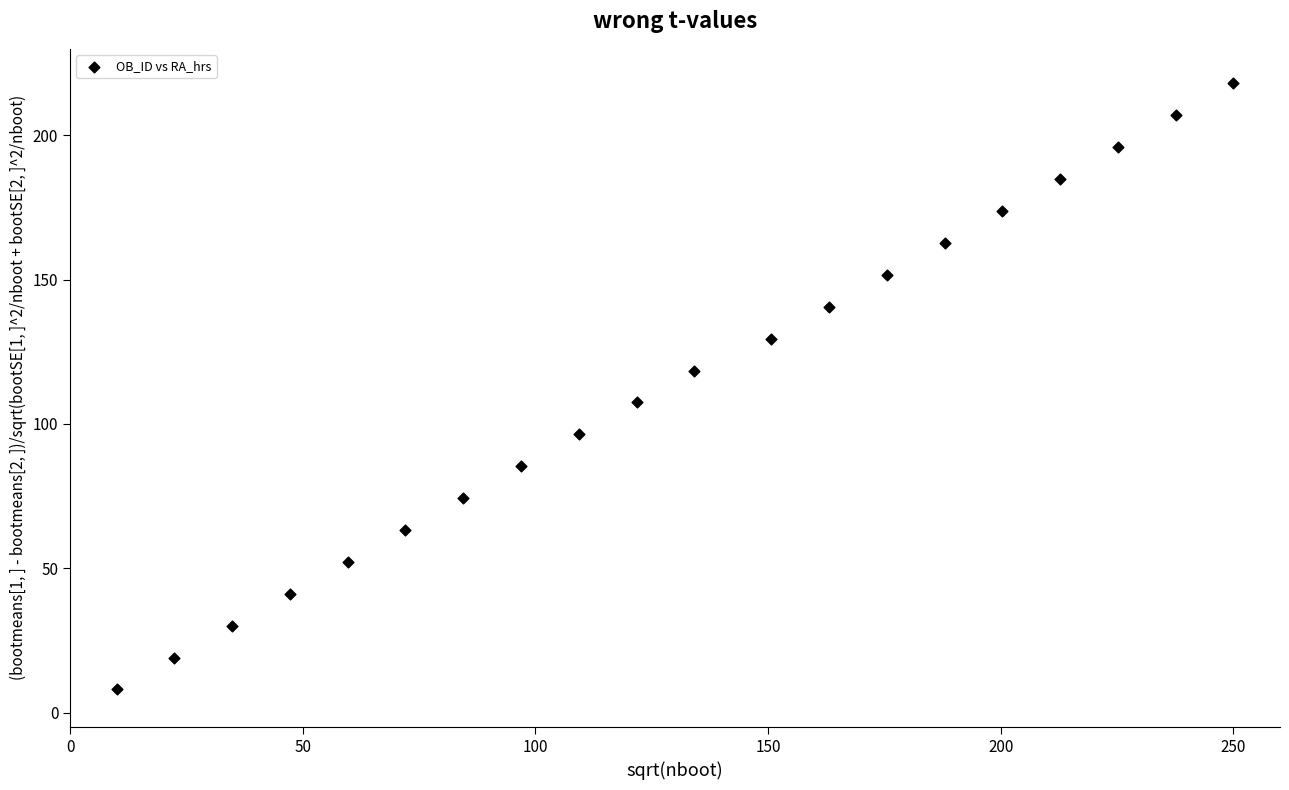

What is the range of Y values (max minus min)?

210.0